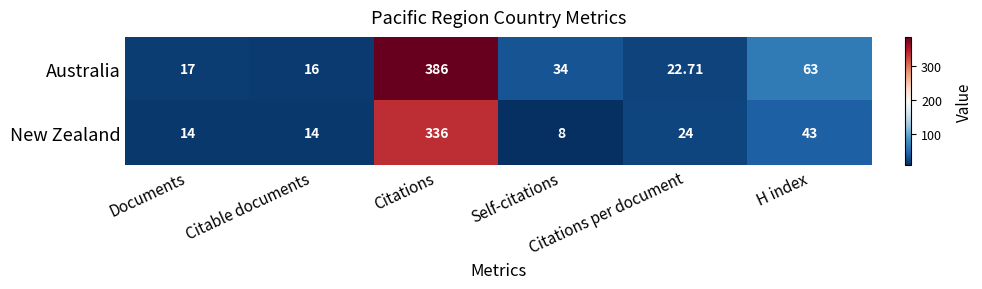

Rank the series by their average value, from lowest to highest.

New Zealand, Australia